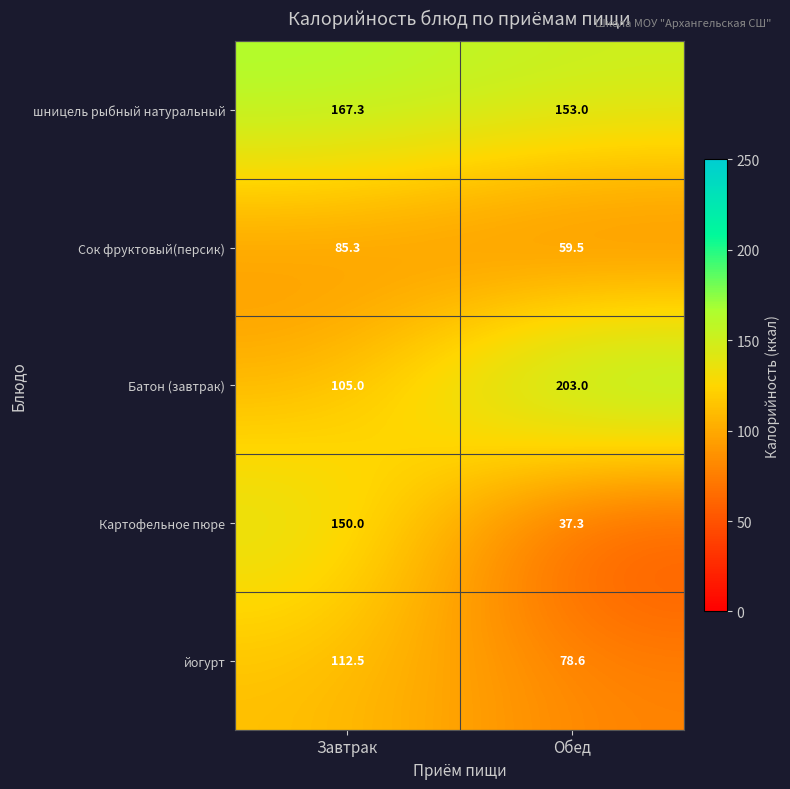

At which category is the sum across all series the highest?

Завтрак